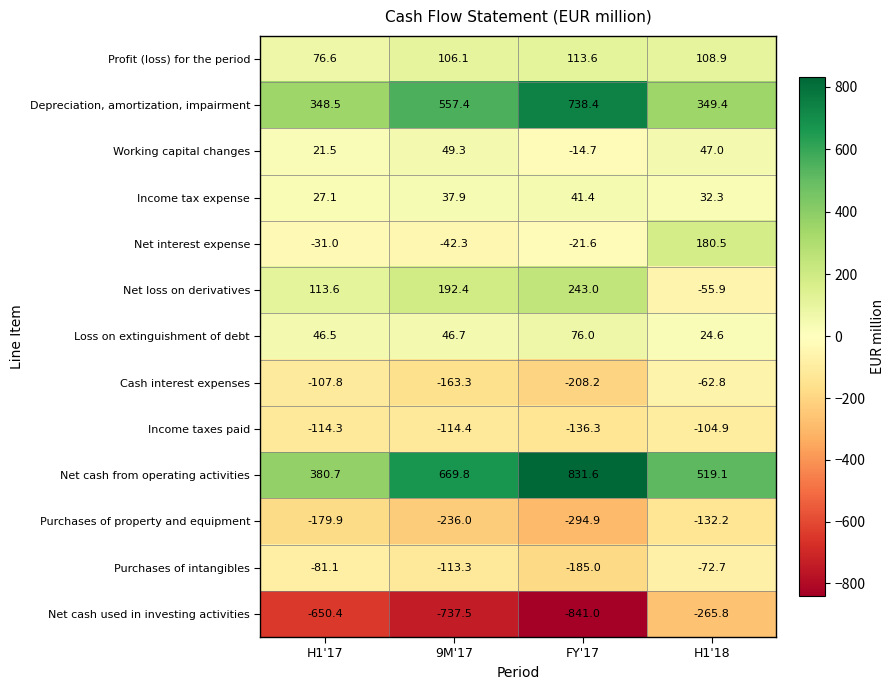

What is the difference between the Purchases of intangibles values at 9M'17 and H1'18?

40.6